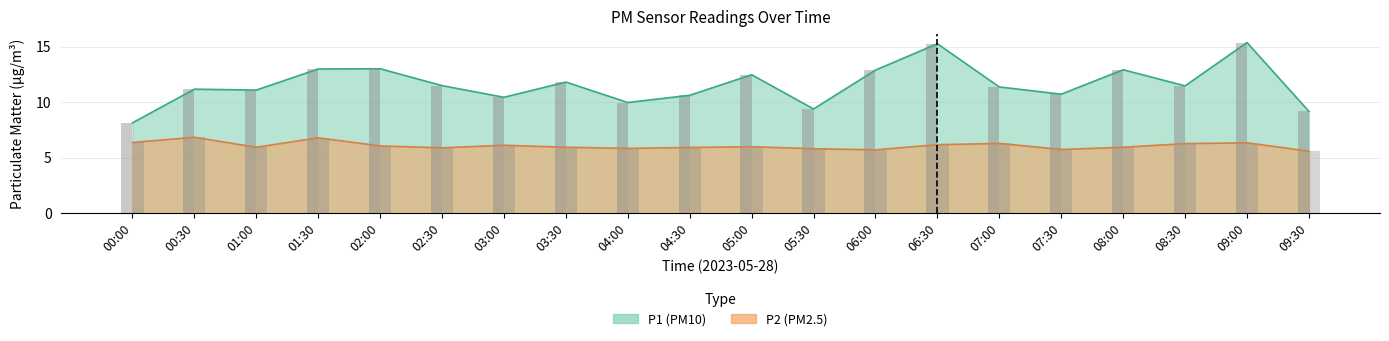

Is it true that P1 equals 2.3 at 07:00?

False